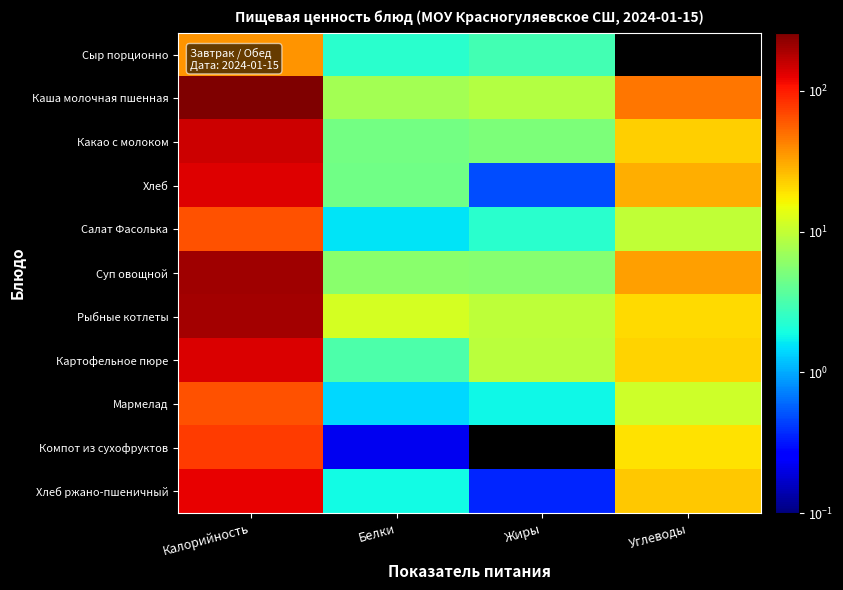

Which series has the largest range (max minus min)?

Каша молочная пшенная